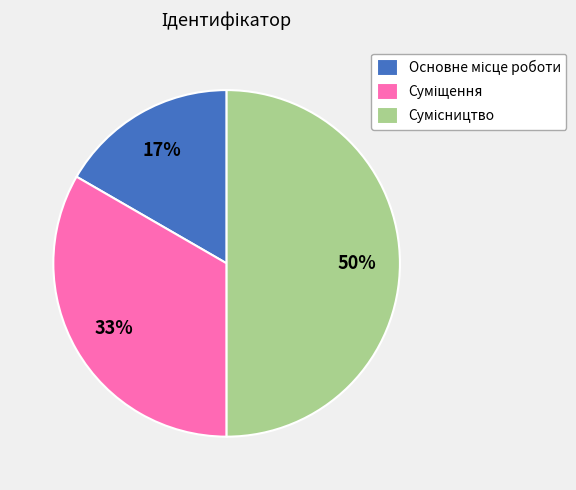

To the nearest percent, what is the difference between the largest and smallest slice percentages?

33%